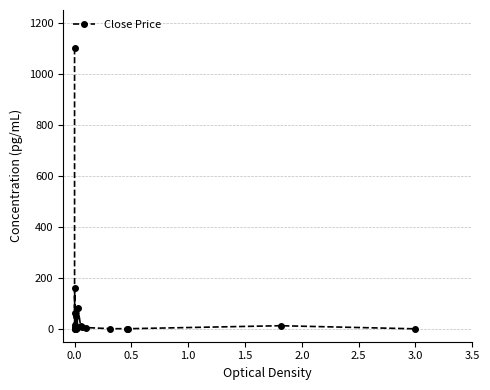

What is the sum of all values?

1527.8